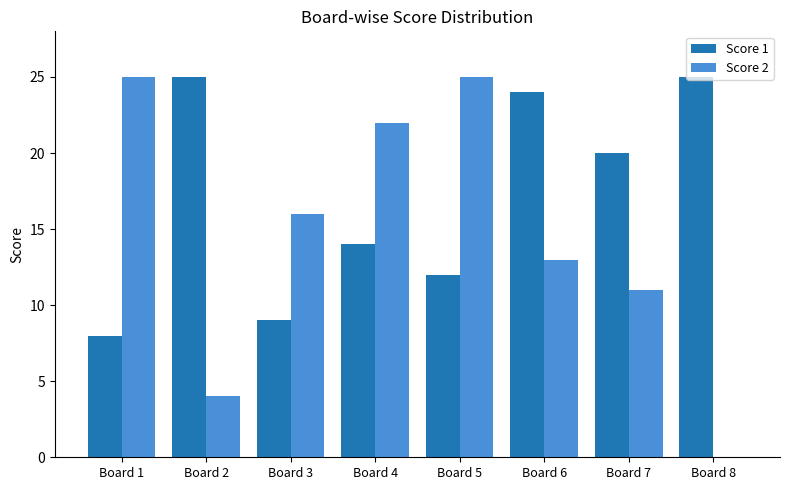

Count the number of categories in the chart.

8